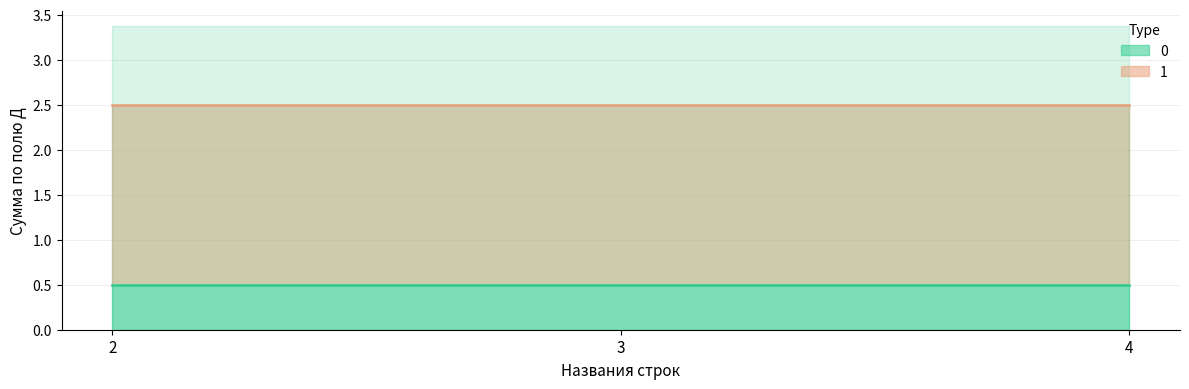

Which category has the highest value in the 1 series?

2